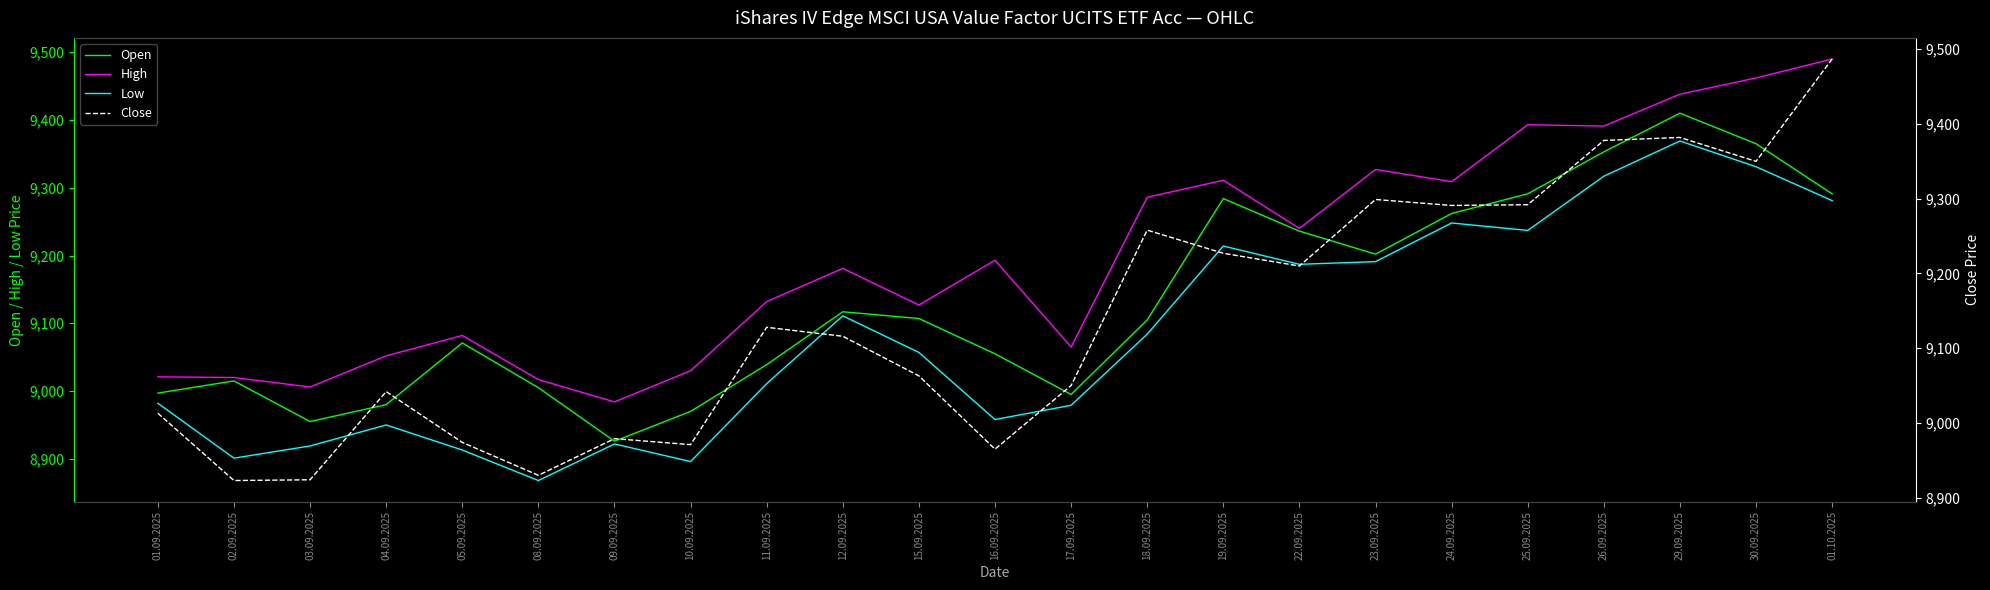

At which label does Low reach its peak?

29.09.2025